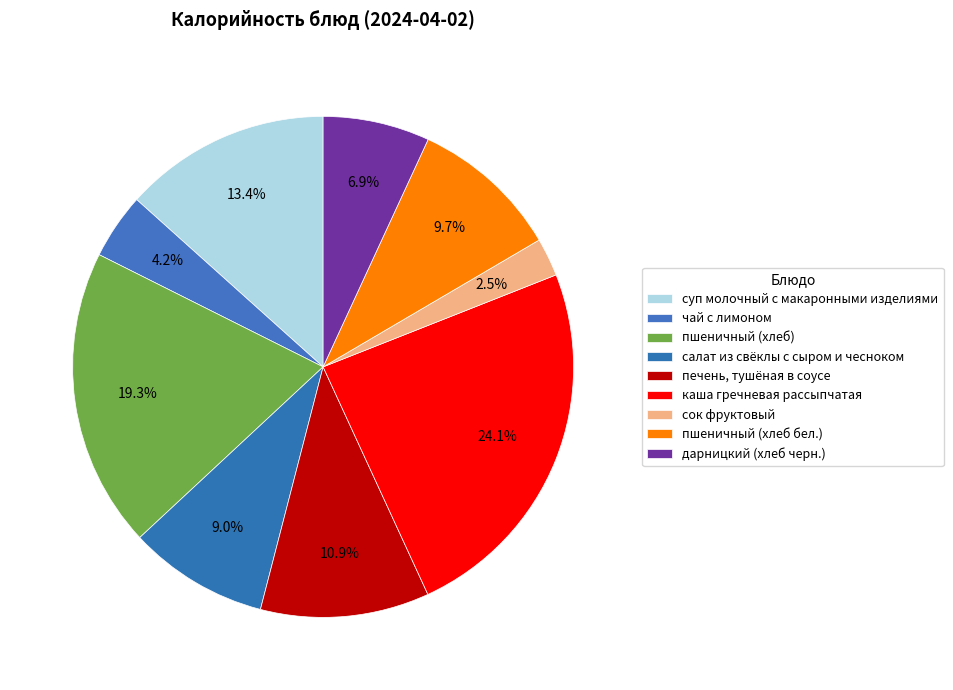

Which category has the biggest portion of the pie?

каша гречневая рассыпчатая